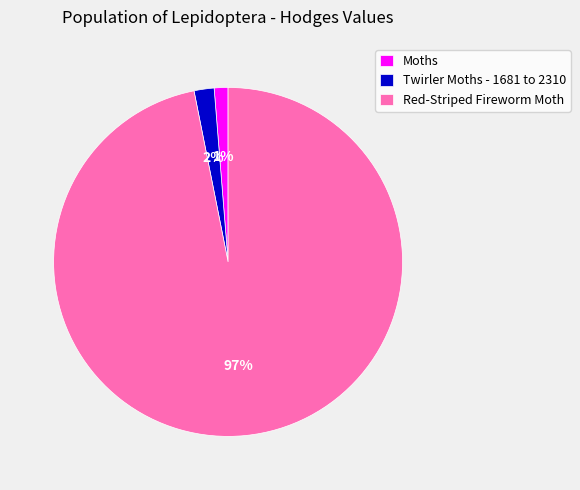

Is it true that Twirler Moths - 1681 to 2310 is 2% of the pie?

True